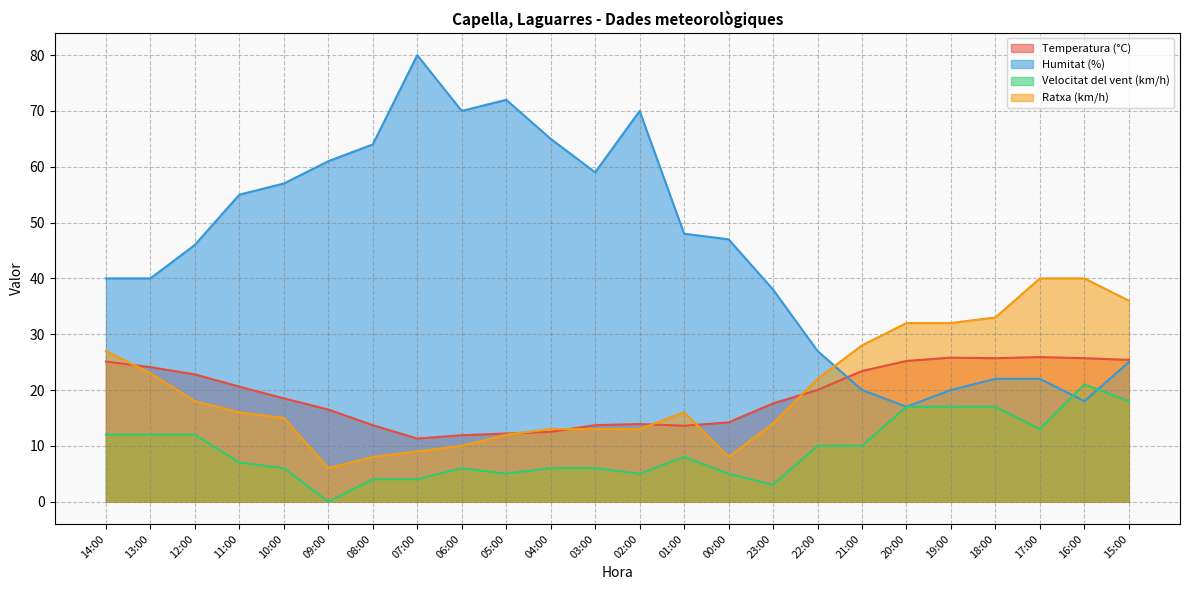

Between 03:00 and 15:00, which is larger?

15:00